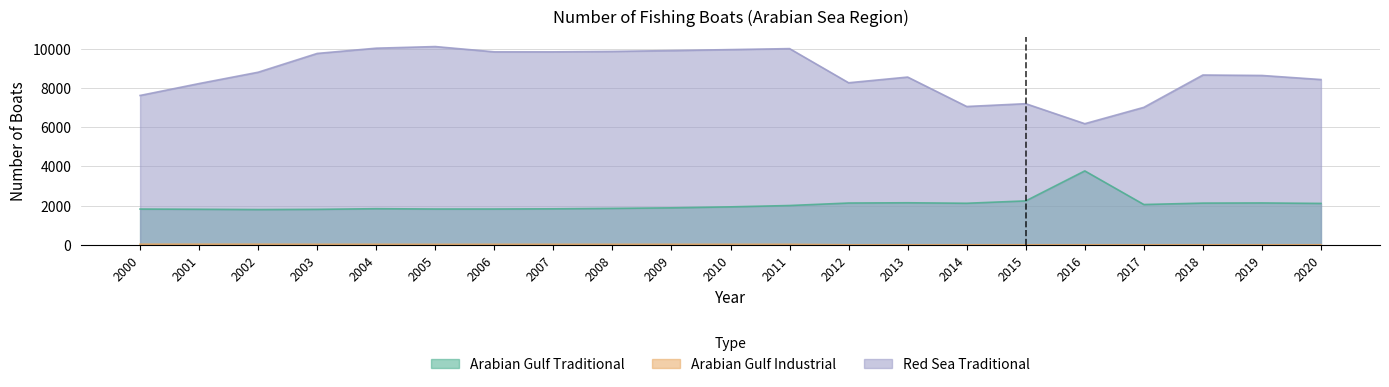

Reading left to right, extract all data points from this chart.

Arabian Gulf Traditional: 1825	1814	1799	1810	1843	1827	1827	1837	1859	1887	1937	2005	2132	2145	2120	2240	3768	2056	2128	2136	2112
Arabian Gulf Industrial: 34	34	34	29	29	26	28	28	28	28	28	28	5	5	5	5	5	5	5	5	5
Red Sea Traditional: 7611	8218	8795	9752	10020	10102	9833	9833	9855	9898	9948	9998	8258	8548	7049	7192	6173	7006	8653	8630	8422